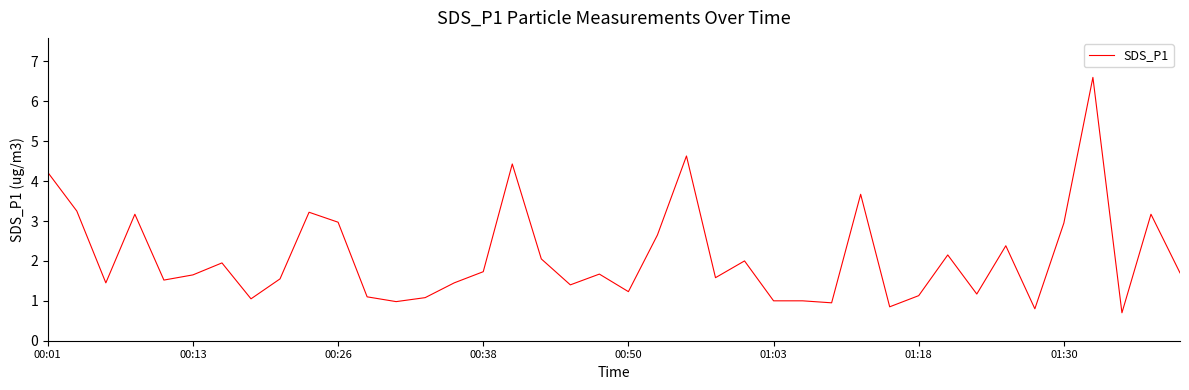

What is the difference between the maximum and minimum values?

5.9